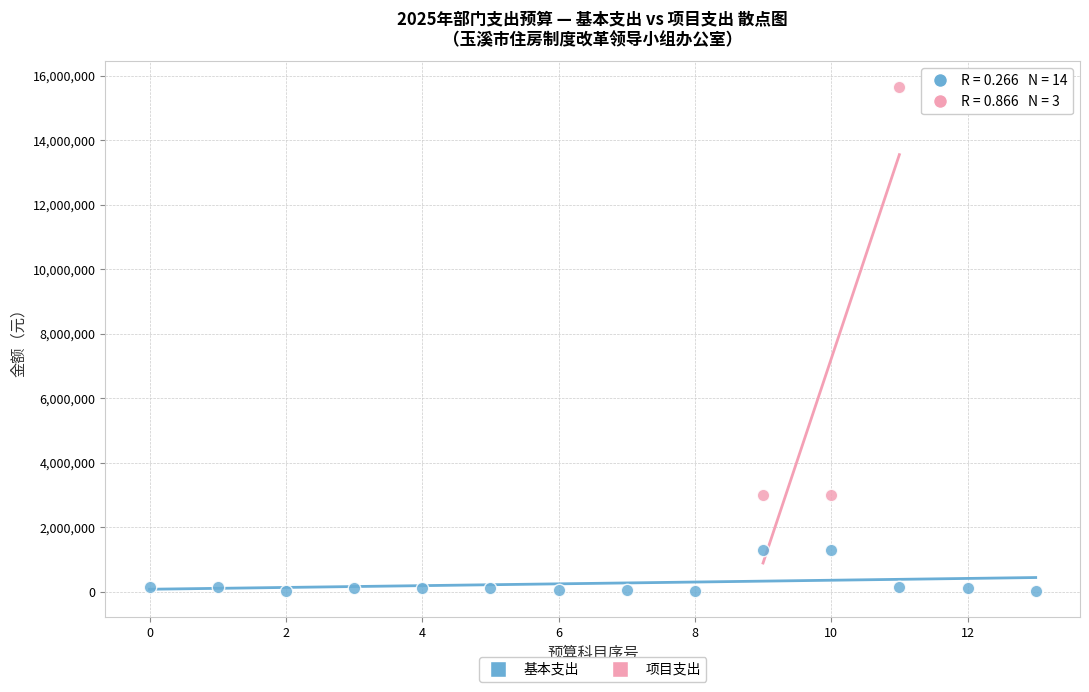

Which series contains the lowest Y value?

基本支出